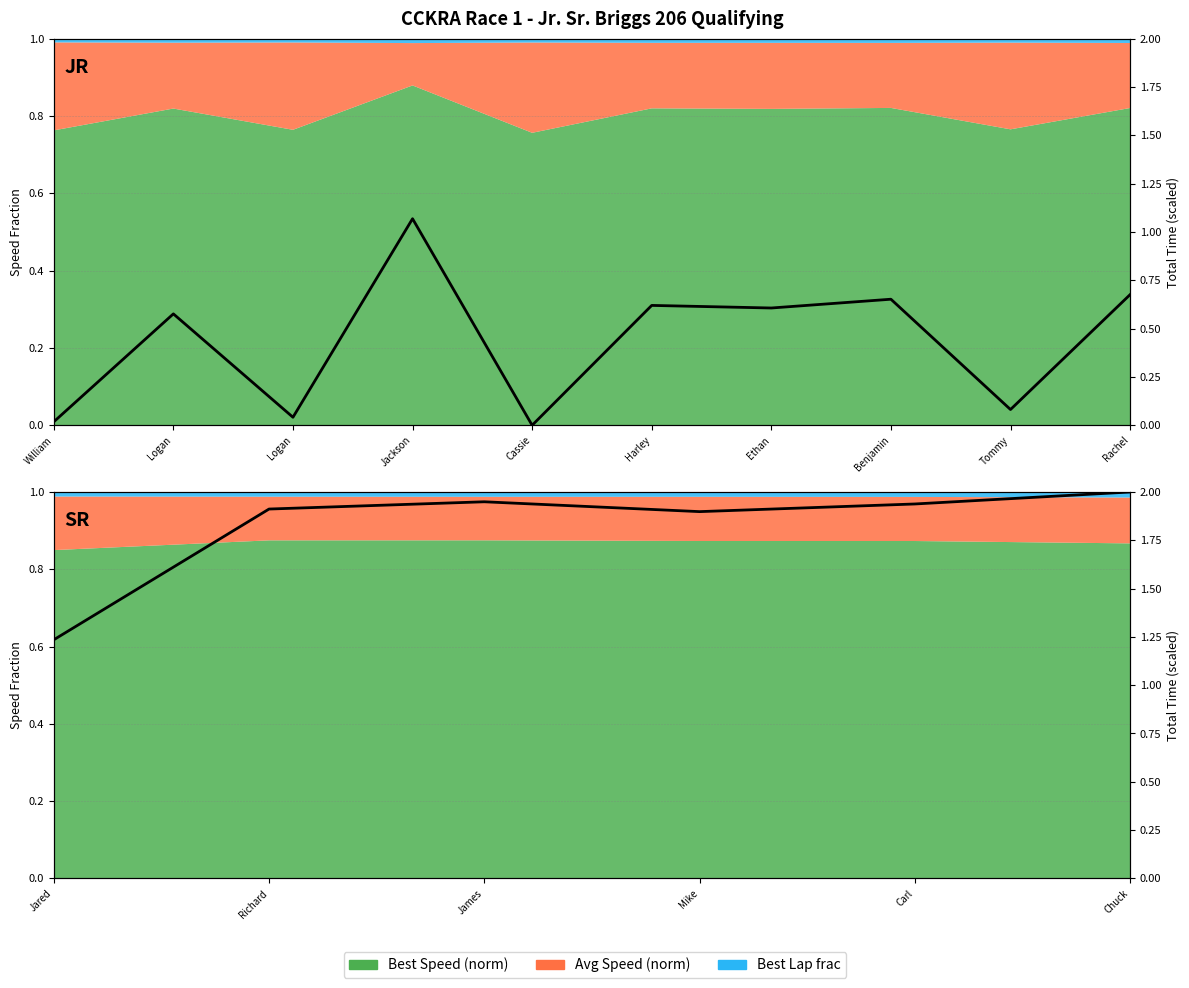

Is it true that the value at Chuck is 0.6?

False